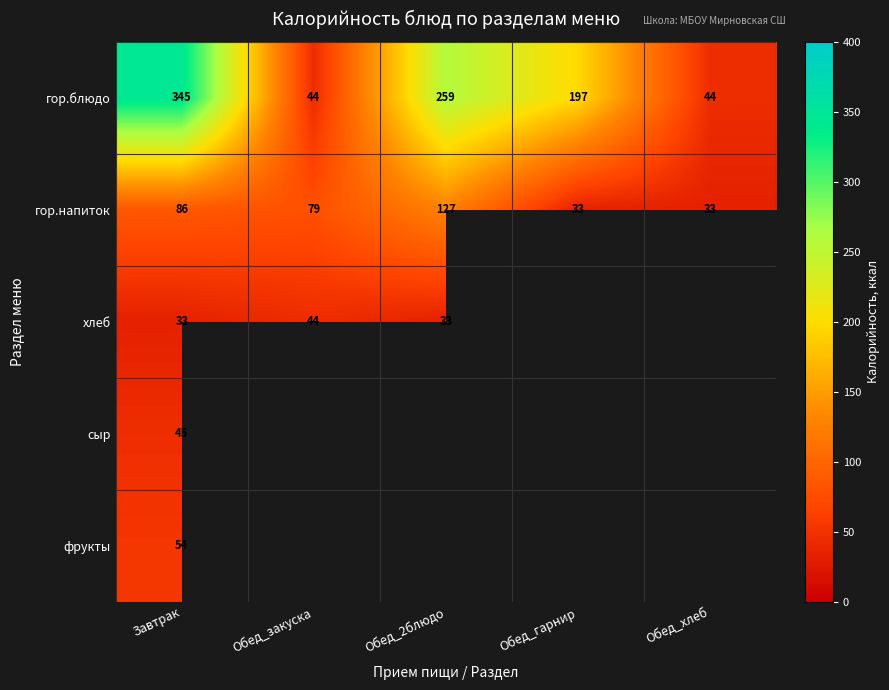

The value of гор.напиток at Обед_закуска is 106.7. True or false?

False